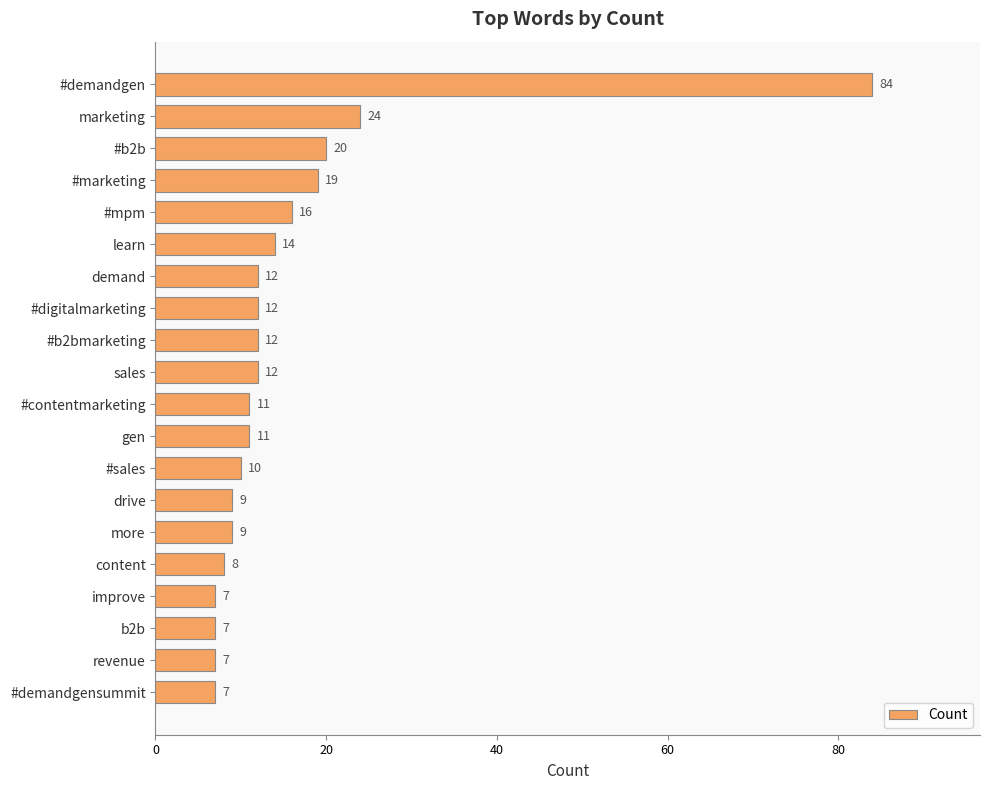

The chart shows a value of 12 at b2b. True or false?

False